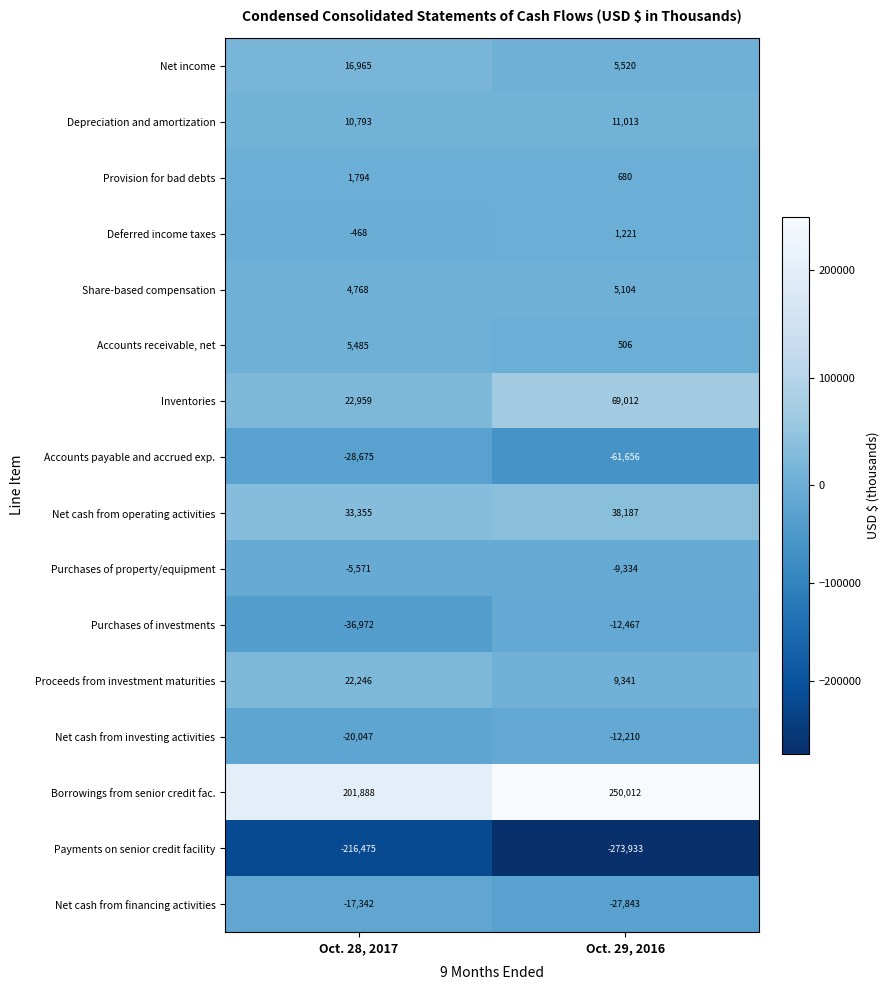

Which category has the lowest value across all series?

Oct. 29, 2016